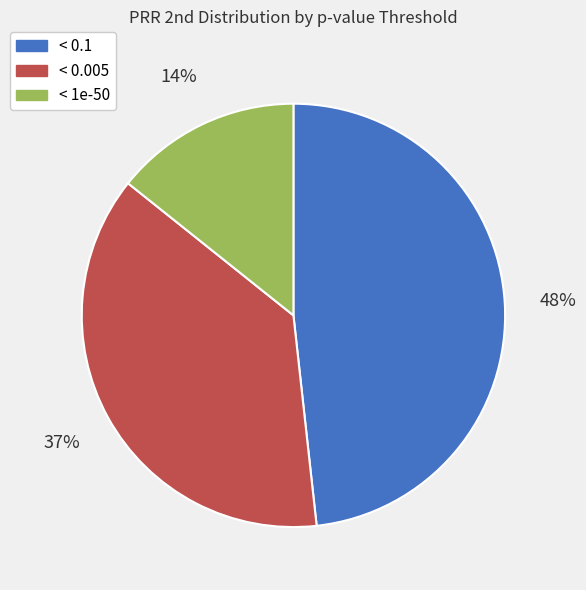

Is there a majority slice in this chart?

No